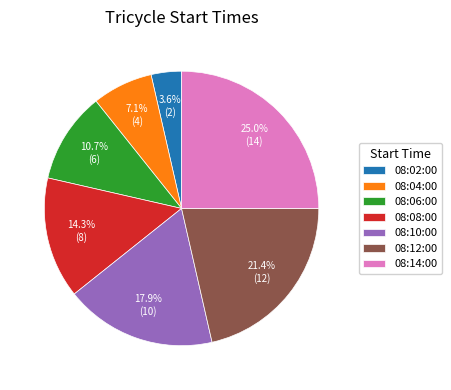

To the nearest percent, what is the combined percentage of 08:06:00 and 08:04:00?

18%